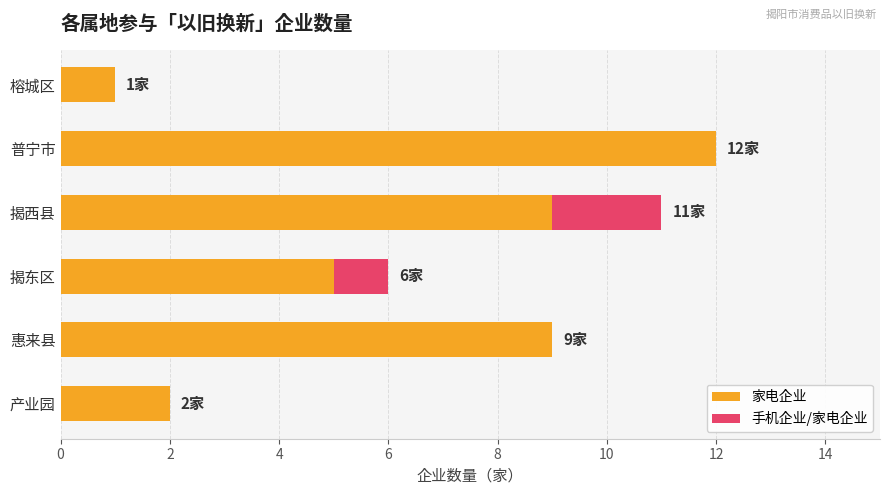

The value of 家电企业 at 揭西县 is 14. True or false?

False